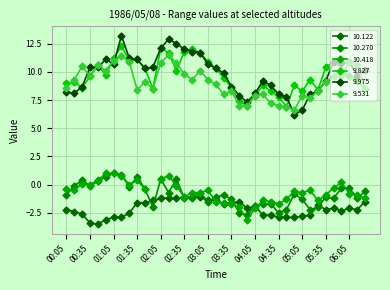

Reading left to right, list all the values displayed in this chart.

10.122: -2.2	-2.4	-2.6	-3.4	-3.5	-3.1	-2.9	-2.9	-2.5	-1.6	-1.6	-1.4	-1.2	-1.2	-1.2	-1.1	-1.1	-1.1	-1.4	-1.4	-1.7	-1.6	-1.5	-2.1	-1.9	-2.7	-2.7	-2.9	-2.9	-2.9	-2.8	-2.7	-1.8	-2.2	-2.1	-2.3	-2.1	-2.2	-1.5
10.270: -0.9	-0.1	0.4	-0.1	0.3	0.7	1.0	0.9	-0.2	0.7	-0.4	-2.0	0.5	-0.7	0.5	-1.2	-1.2	-0.7	-1.5	-1.1	-0.9	-1.3	-2.5	-2.7	-1.9	-1.7	-1.7	-2.5	-2.2	-0.8	-1.3	-2.2	-2.0	-1.1	-1.2	-0.3	-0.3	-1.2	-0.6
9.827: 9.0	9.1	8.6	9.6	10.6	9.7	11.2	12.3	11.0	11.1	10.3	8.5	12.1	11.7	10.1	11.8	12.0	11.7	10.9	10.3	9.5	8.6	7.4	7.0	7.9	8.8	8.3	7.8	6.9	8.8	8.3	9.3	8.4	10.4	10.9	10.2	9.6	9.2	8.5
9.975: 8.2	8.1	8.7	10.4	10.4	11.1	10.7	13.2	11.2	11.1	10.3	10.4	12.1	12.9	12.5	12.0	11.8	11.7	10.7	10.3	9.9	8.7	7.9	7.3	8.1	9.2	8.8	8.0	7.8	6.2	6.6	8.0	8.3	9.2	10.9	10.8	10.9	9.6	10.2
9.531: 8.6	9.3	10.5	9.6	10.6	10.1	11.0	11.4	10.9	8.4	9.1	8.5	10.8	11.5	10.8	9.8	9.3	10.1	9.3	8.9	8.0	8.3	7.0	7.0	7.9	8.0	7.2	7.0	6.9	6.6	7.9	7.7	8.3	9.1	9.6	9.6	10.9	10.6	8.5